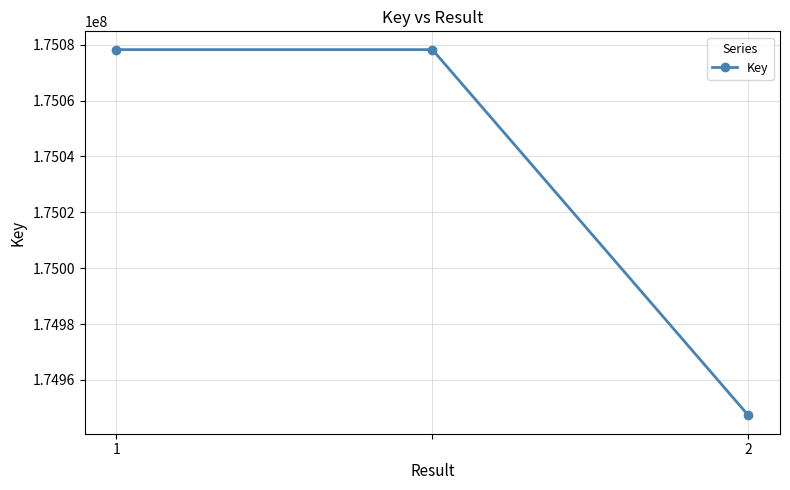

Reading right to left, what are all the values shown in this chart?

174947278	175078217	175078217